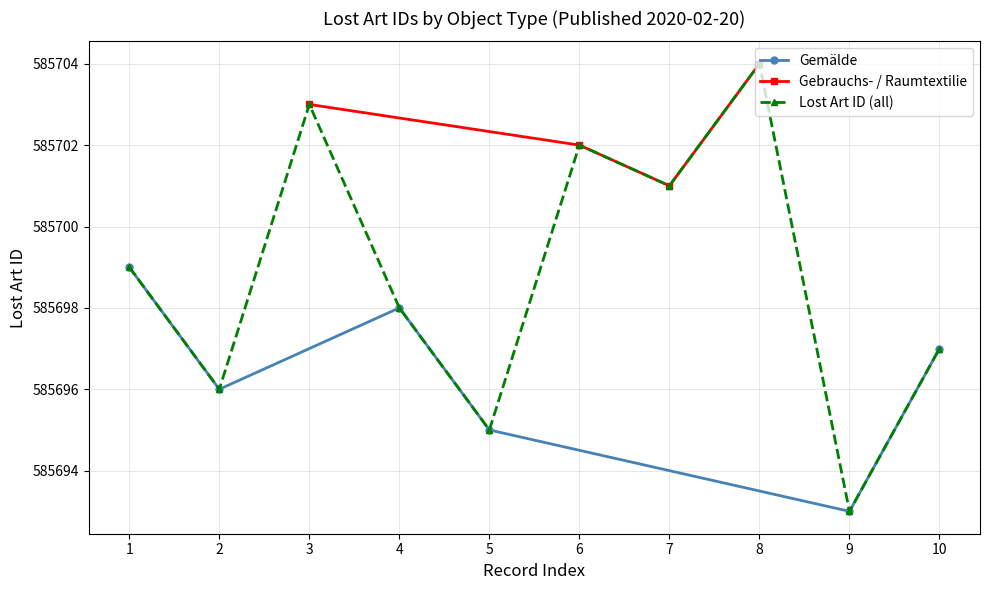

How many data points in Lost Art ID (all) are less than 585699?

5